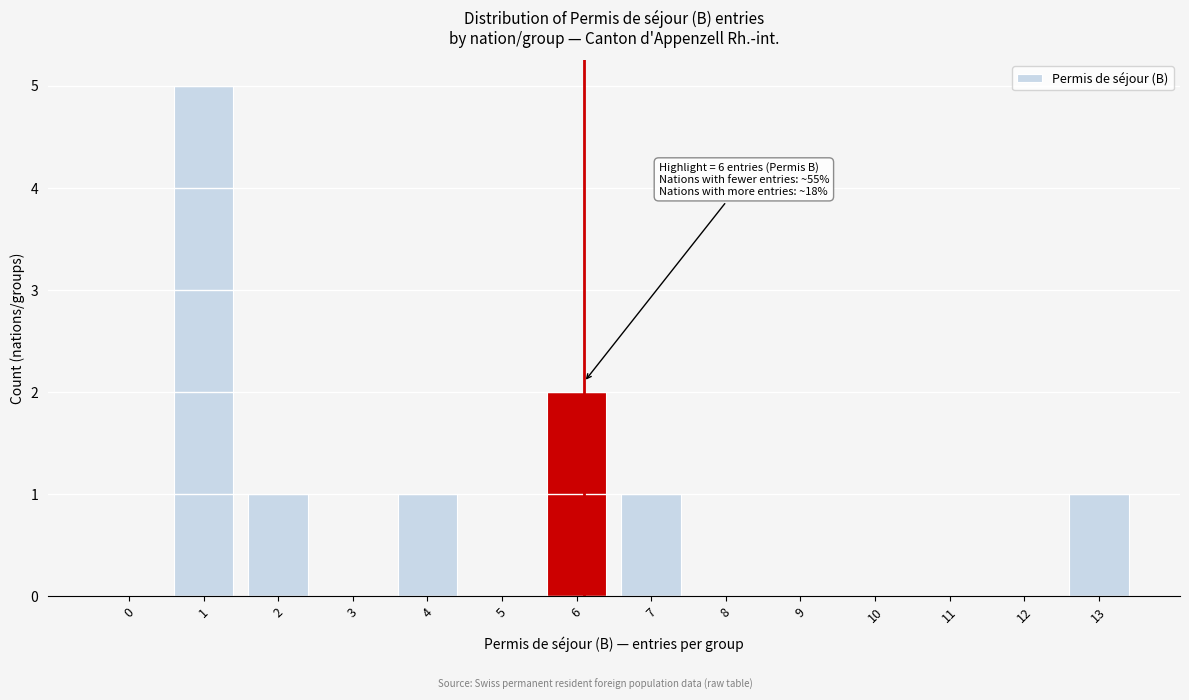

Reading left to right, extract all data points from this chart.

0=0	1=5	2=1	3=0	4=1	5=0	6=2	7=1	8=0	9=0	10=0	11=0	12=0	13=1